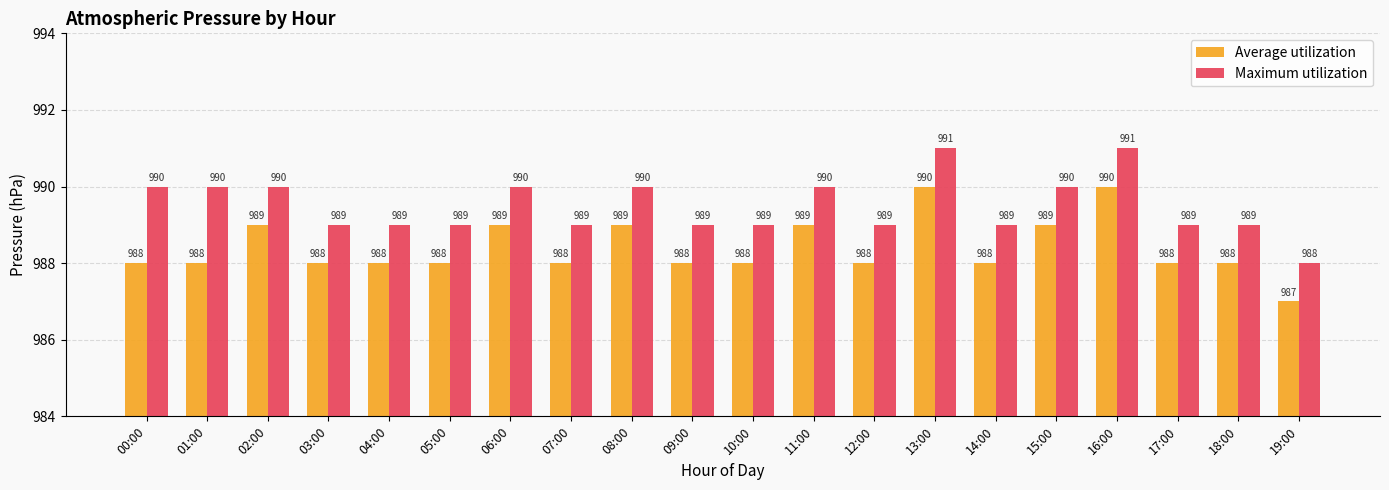

Is the value of Maximum utilization at 00:00 greater than the value of Average utilization at 00:00?

Yes